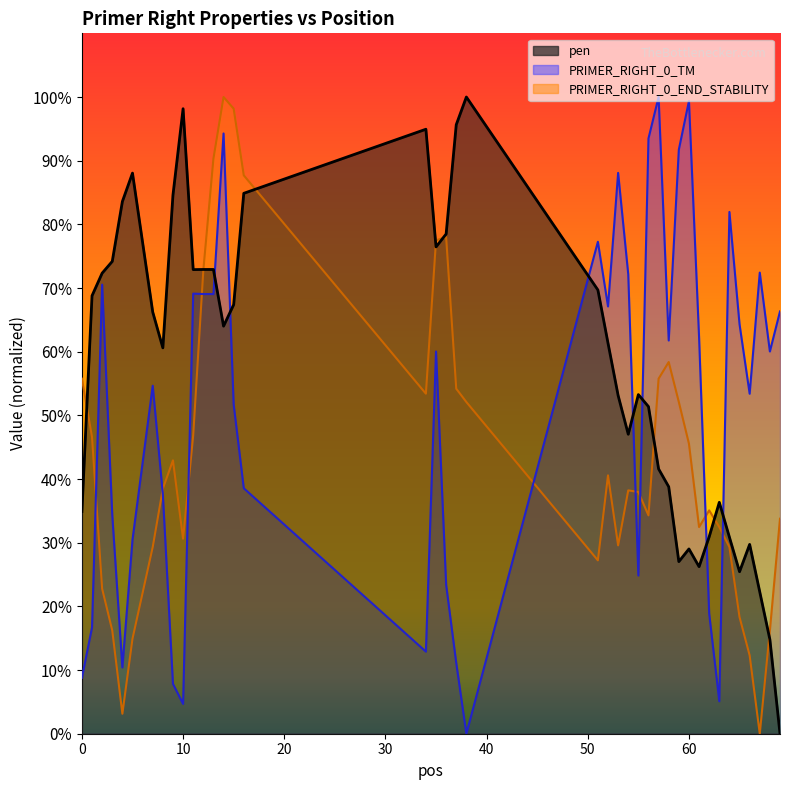

How many interior local valleys does the PRIMER_RIGHT_0_END_STABILITY series have?

8